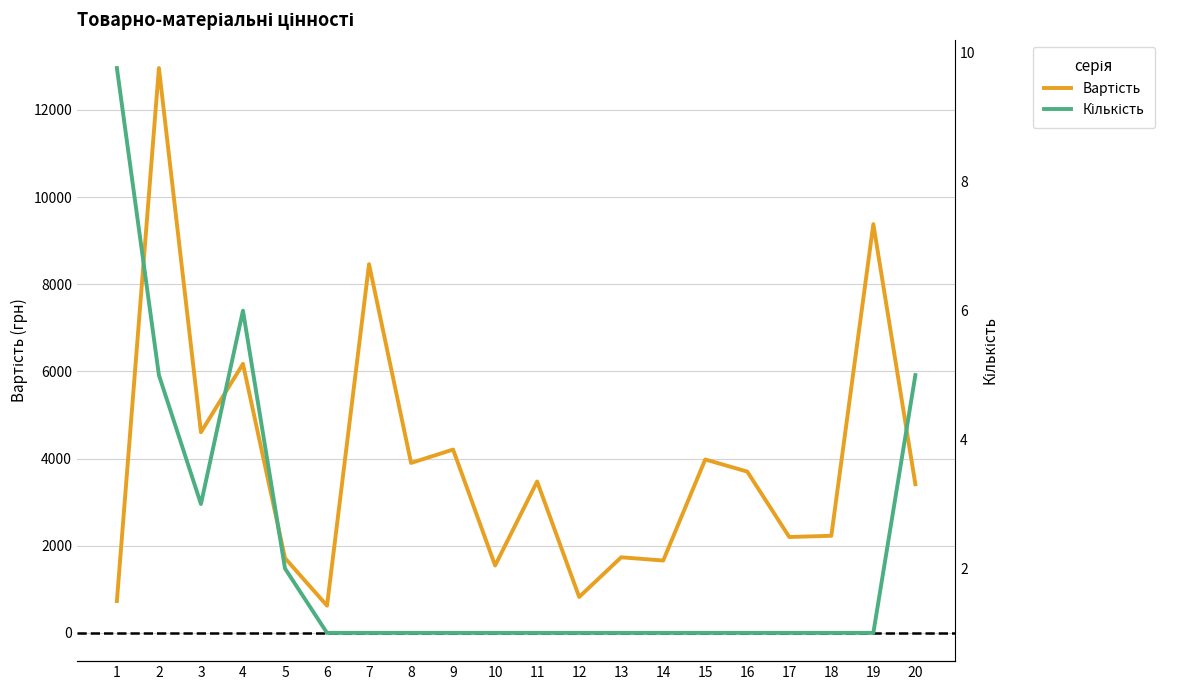

Is this an area chart (filled region under the line)?

No